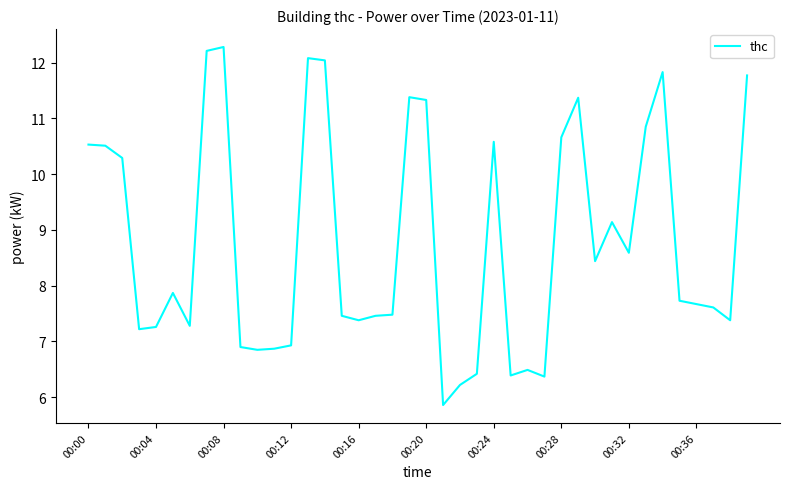

What is the minimum value shown in the chart?

5.9